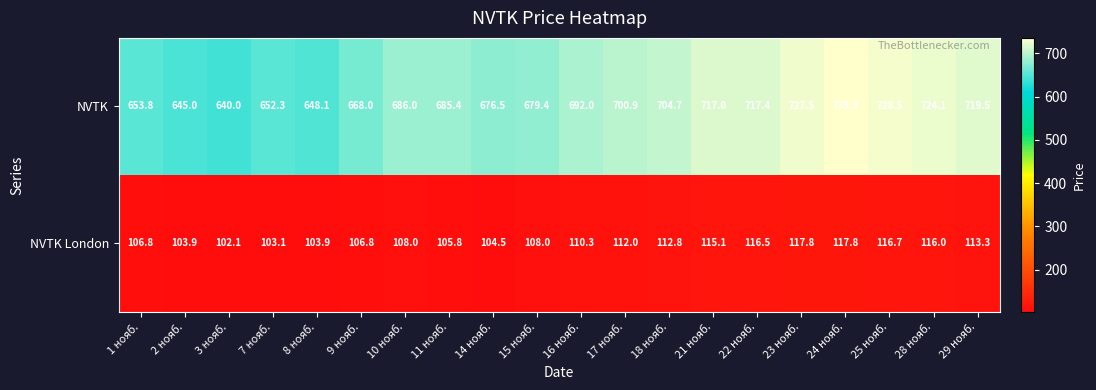

How many series are shown in this chart?

2